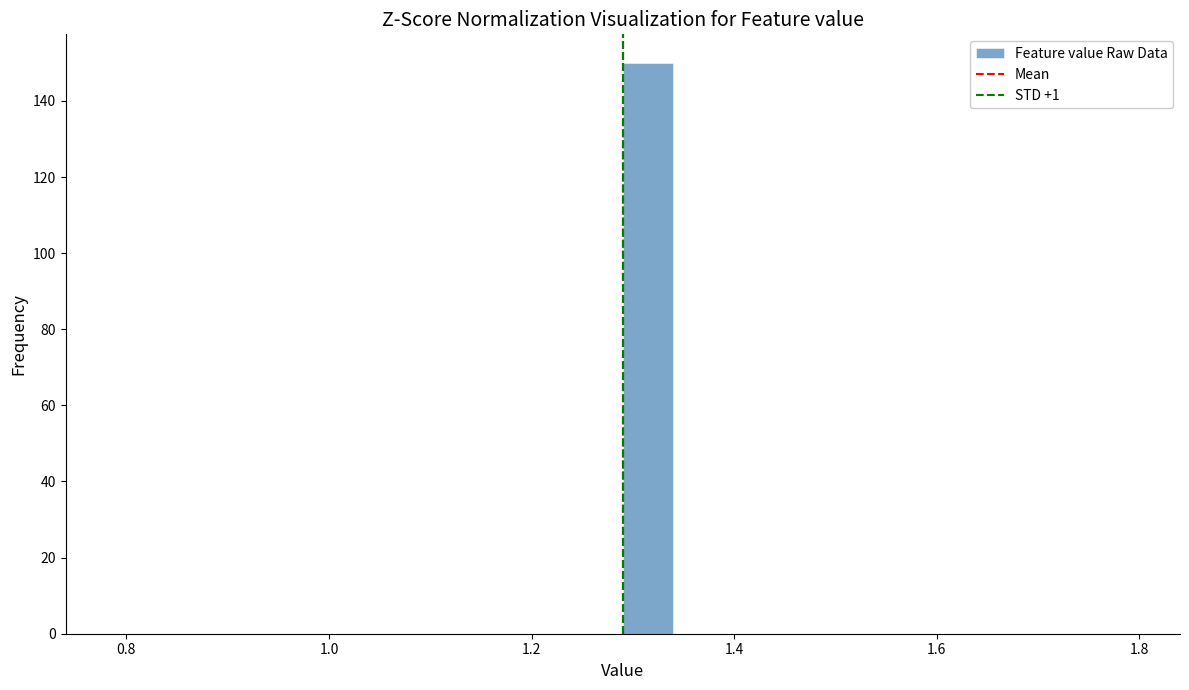

Read against the x-axis, roughly where is the centre of the tallest bar?

1.32